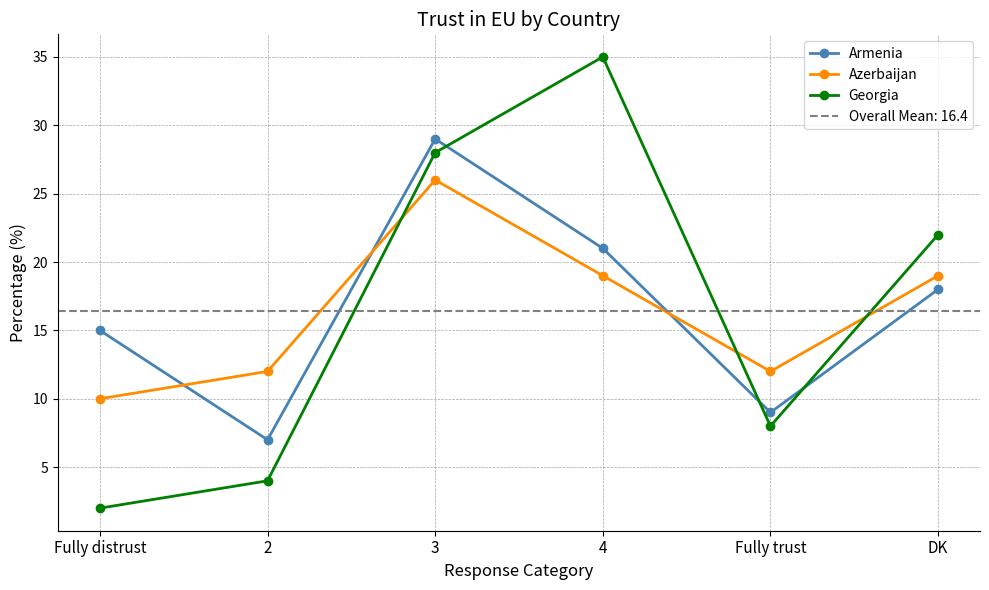

Does the chart have visible grid lines?

Yes